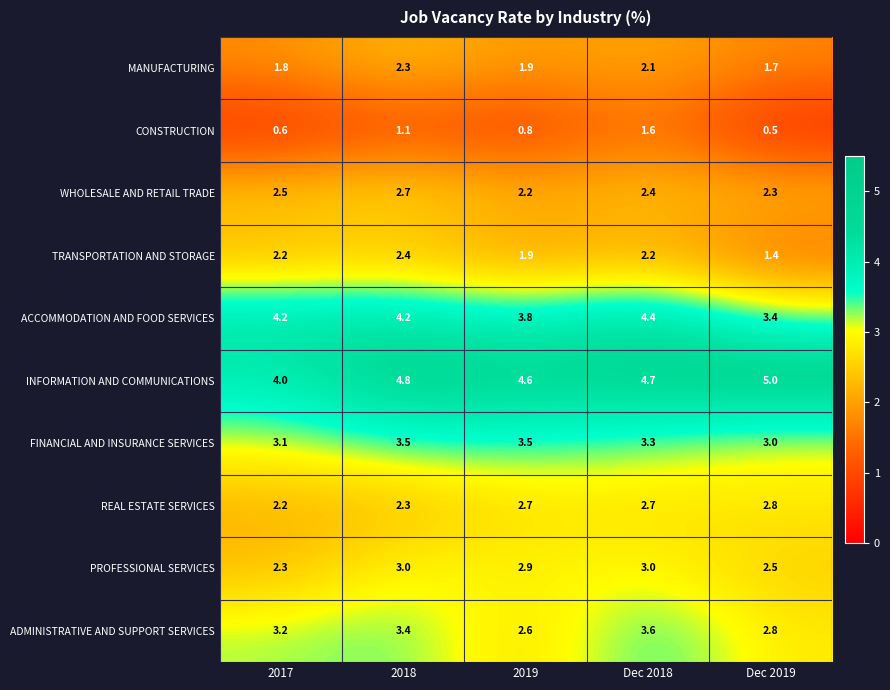

What is the approximate value of FINANCIAL AND INSURANCE SERVICES at 2017?

3.1